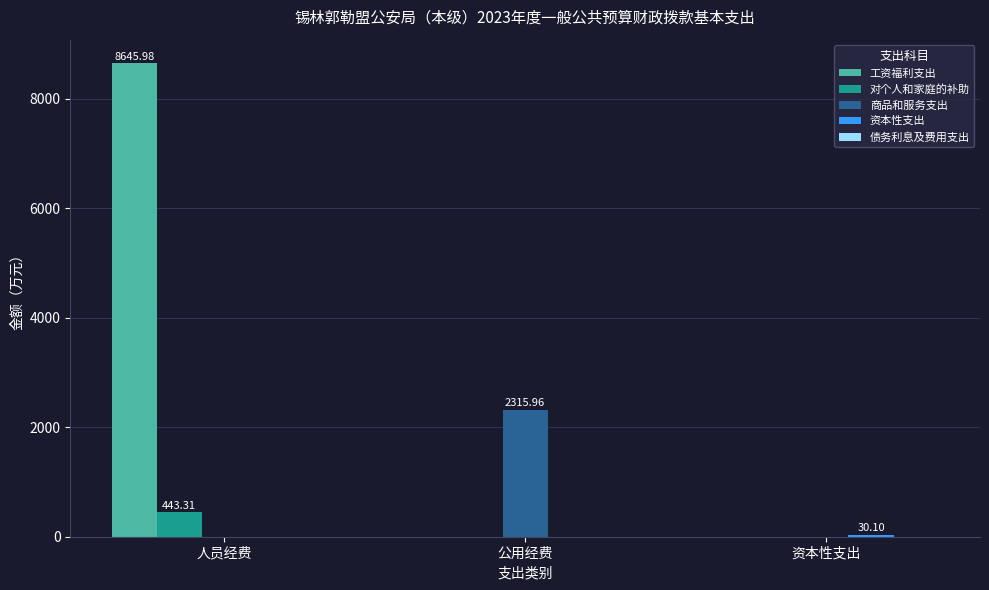

What is the total value across all series at 人员经费?

9089.3